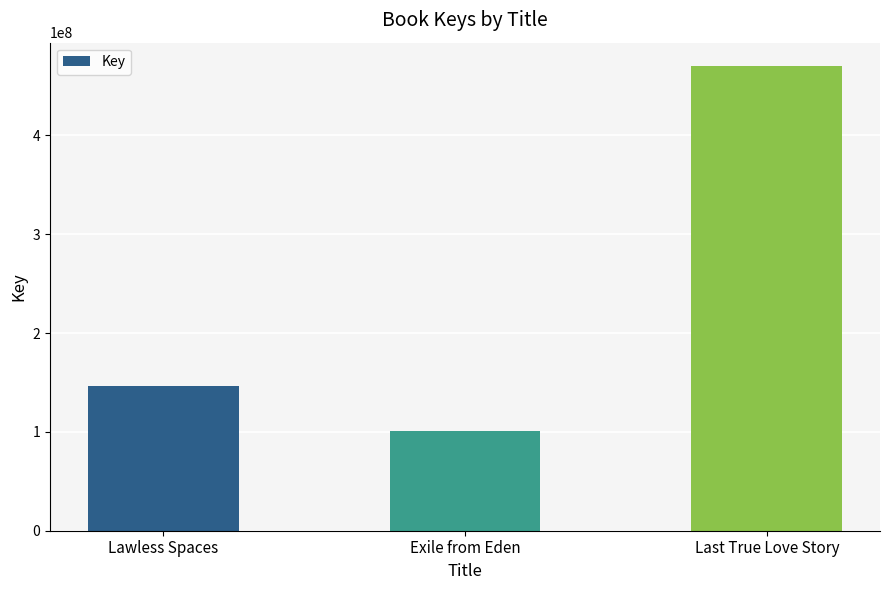

What is the value of the 3rd bar from the left?

470276102